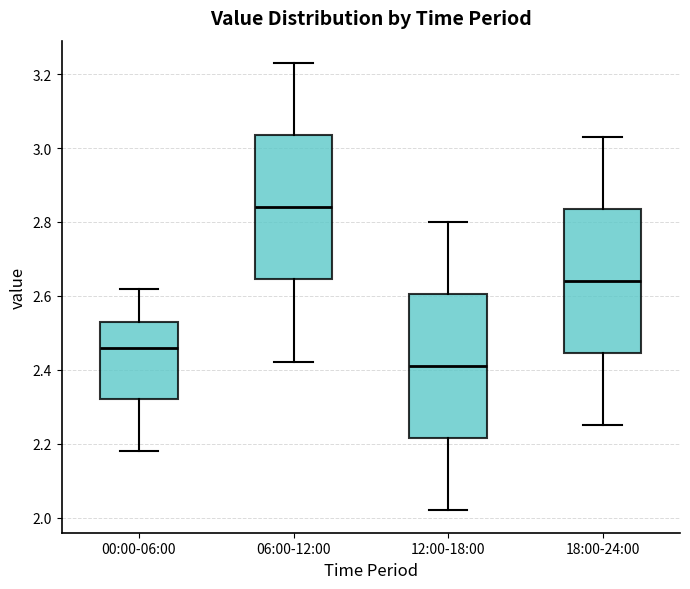

Which box's median line is the highest?

06:00-12:00